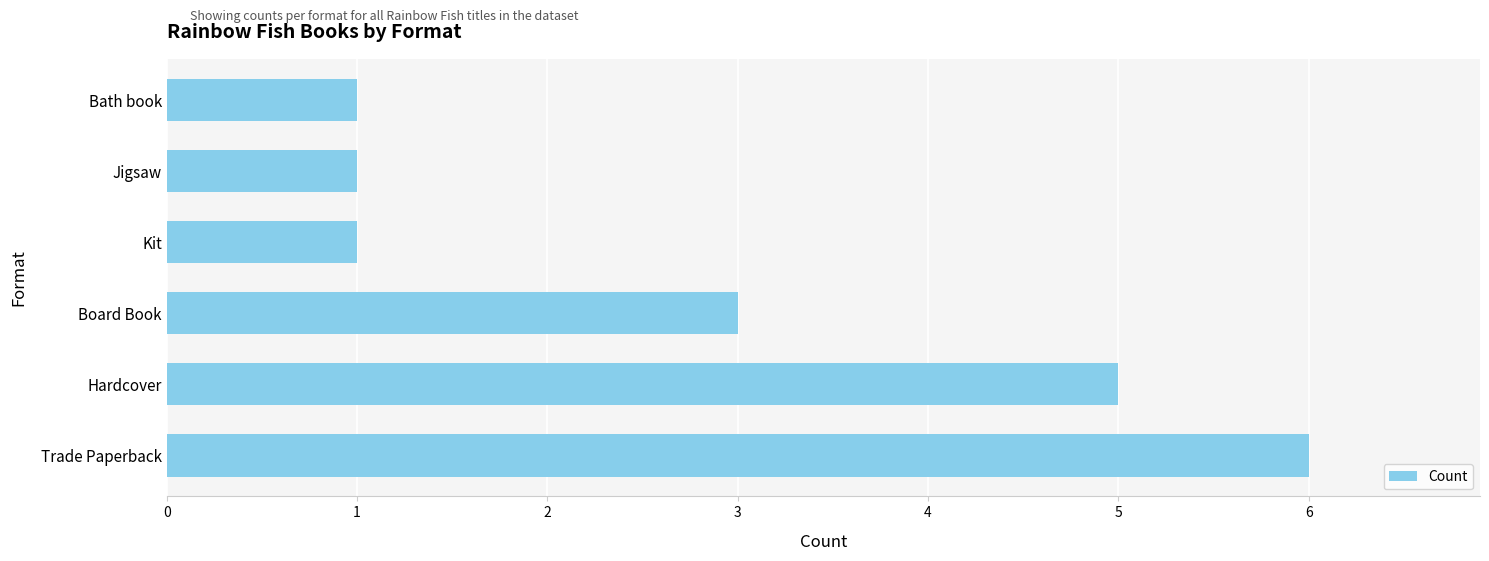

Are the bars horizontal?

Yes